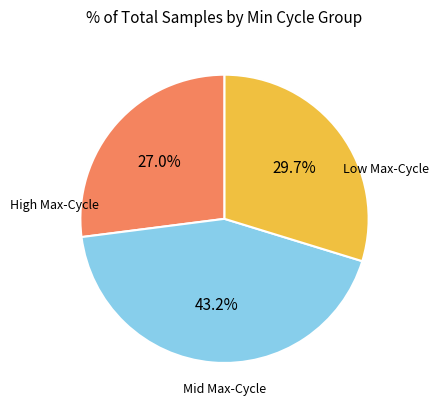

Is there any slice that represents more than half of the pie?

No